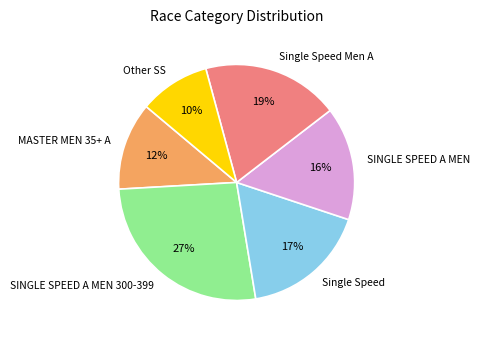

Between Single Speed Men A and SINGLE SPEED A MEN 300-399, which is larger?

SINGLE SPEED A MEN 300-399